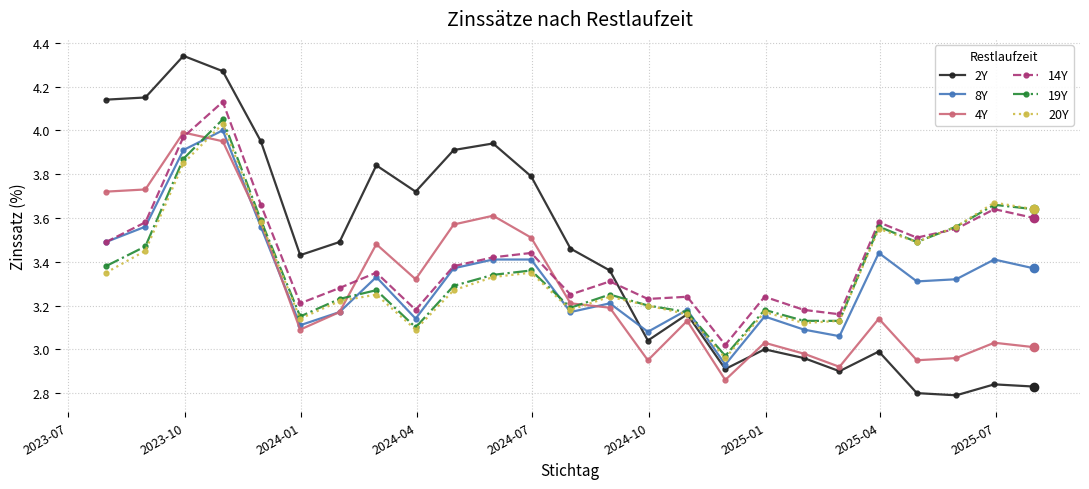

How many intersections are there between 2Y and 14Y?

1